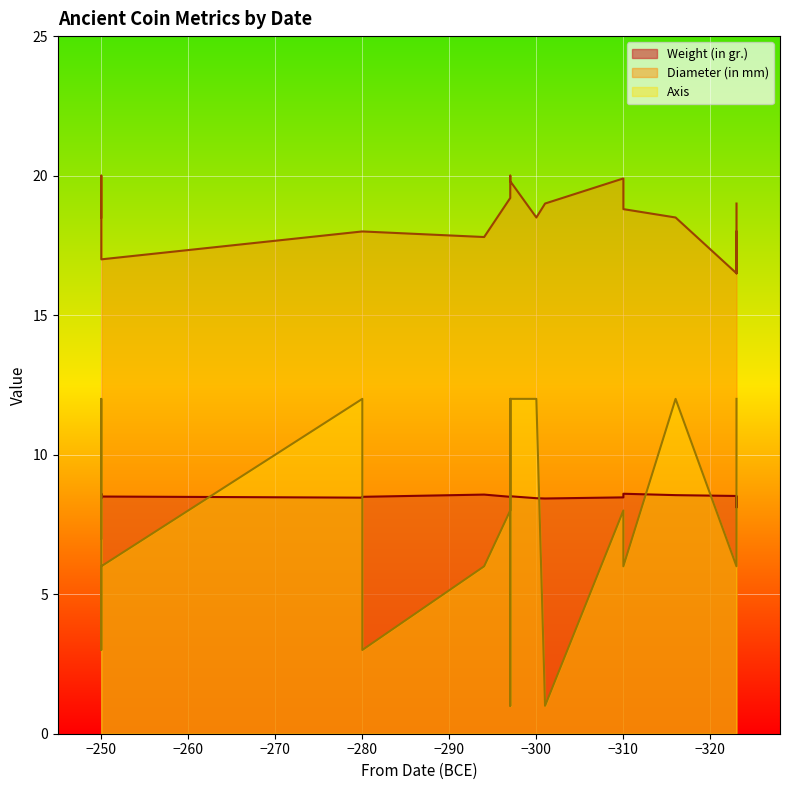

Read the Weight (in gr.) value at -310.

8.6